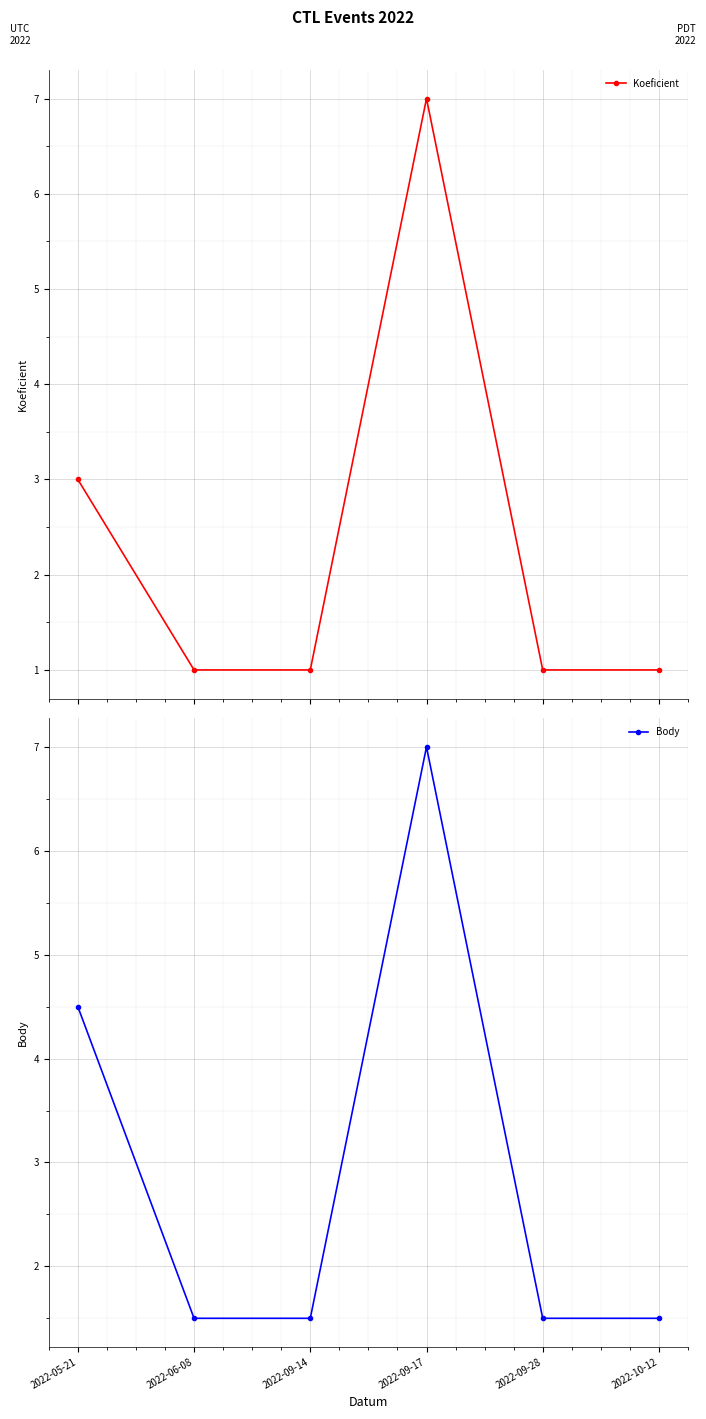

Is this an area chart (filled region under the line)?

No